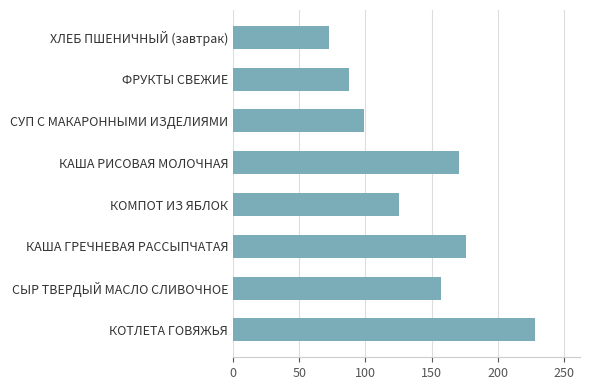

The value at СУП С МАКАРОННЫМИ ИЗДЕЛИЯМИ is 99.3. True or false?

True